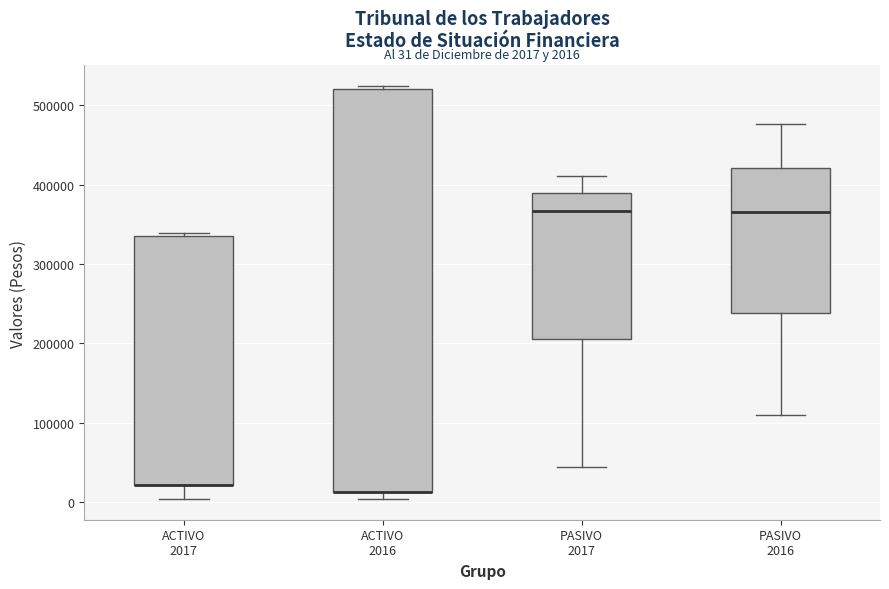

Which box is the tallest, from its lower edge to its upper edge?

ACTIVO 2016